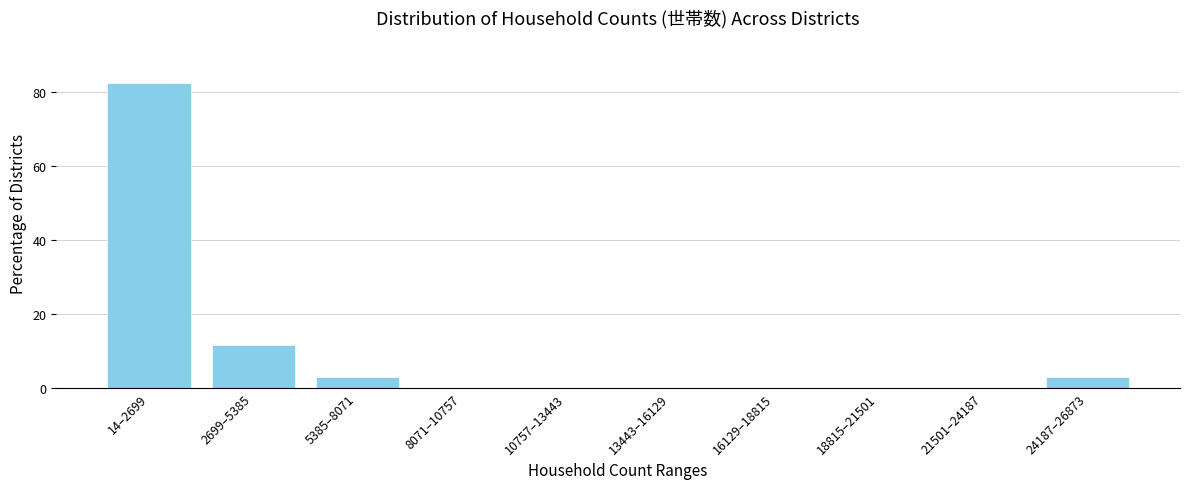

Reading left to right, list all the values displayed in this chart.

14–2699=82.4	2699–5385=11.8	5385–8071=2.9	8071–10757=0.0	10757–13443=0.0	13443–16129=0.0	16129–18815=0.0	18815–21501=0.0	21501–24187=0.0	24187–26873=2.9